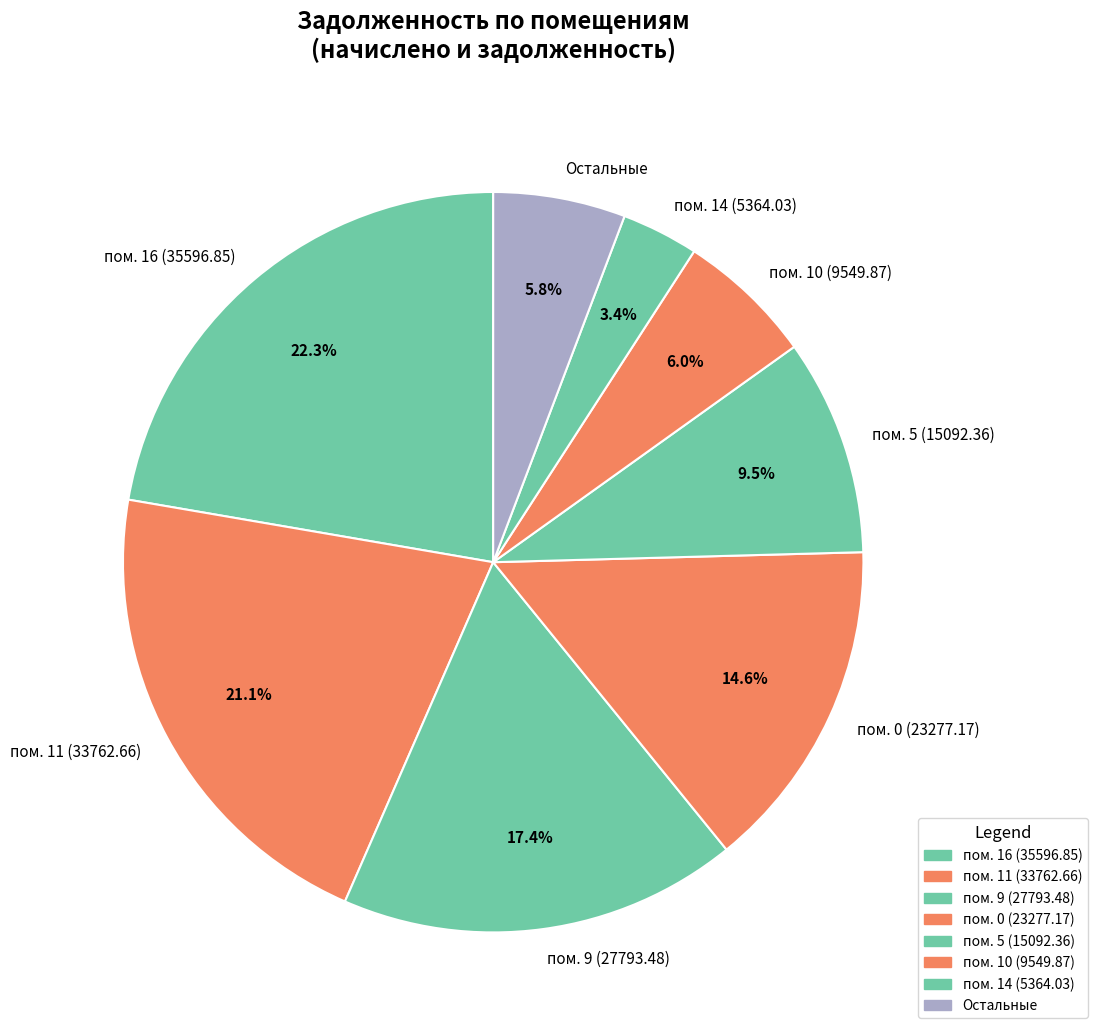

Count the number of slices in the pie.

8